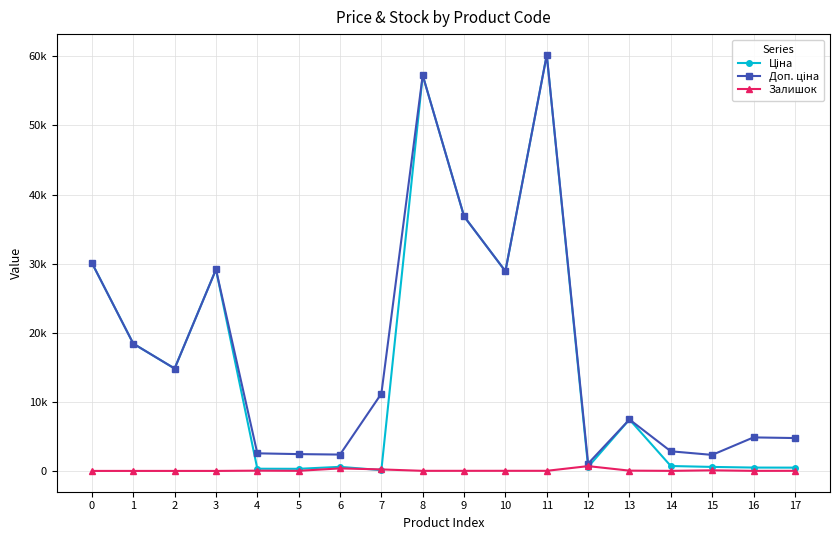

True or false: Залишок has more than 1 interior local peaks.

True